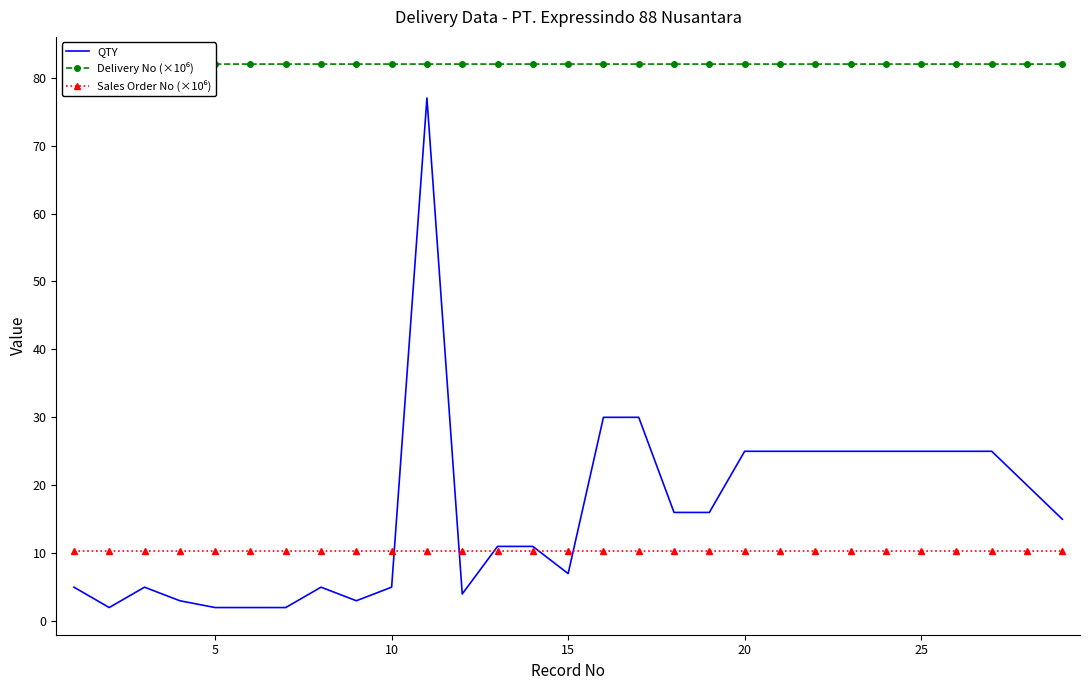

What is the greatest value displayed?

82.0